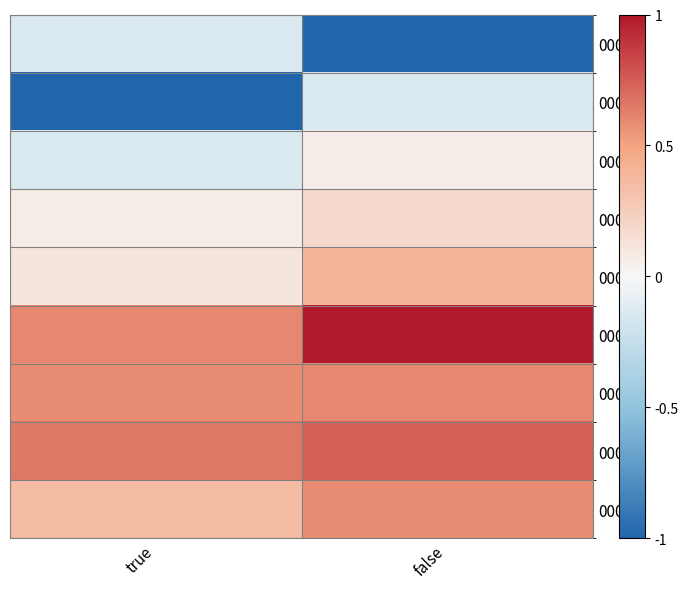

At how many categories does at least one series exceed 0?

2